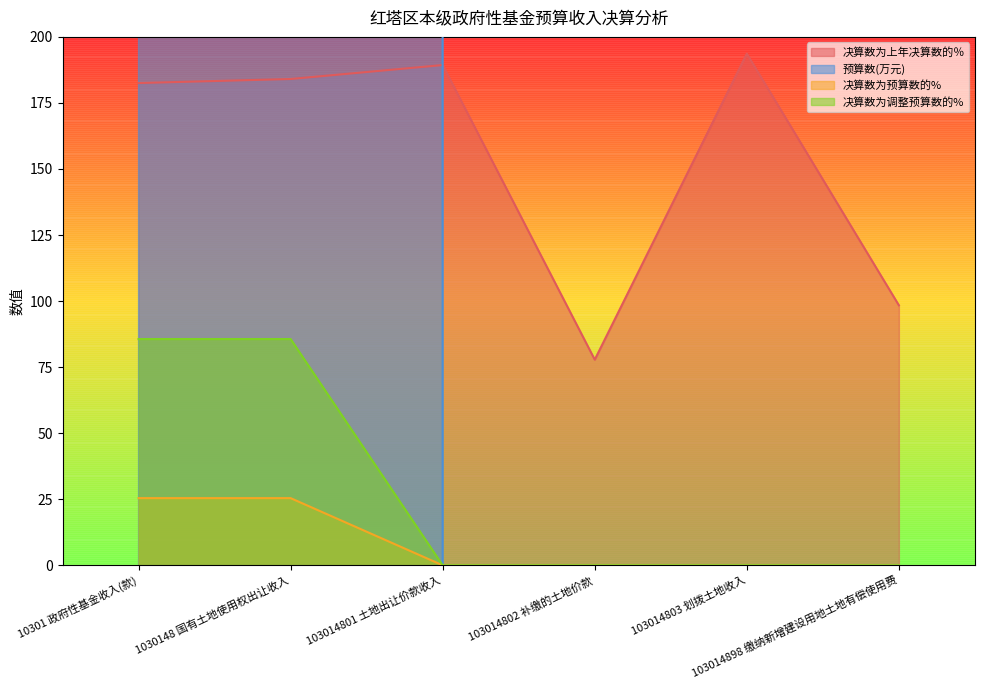

What is the highest value of the 决算数为调整预算数的% series?

85.6